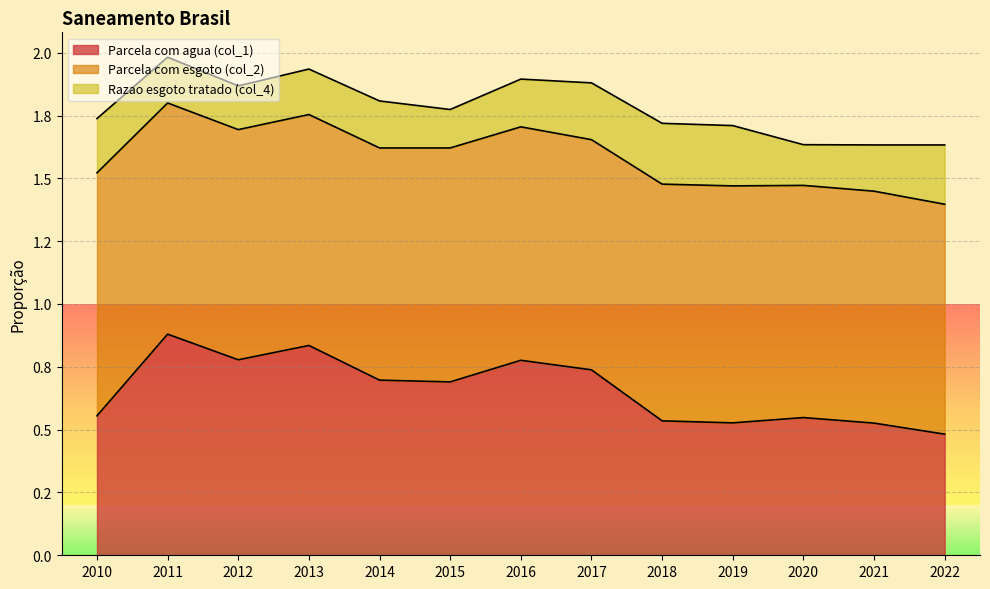

List the series in order of their peak value, highest first.

Parcela com esgoto (col_2), Parcela com agua (col_1), Razao esgoto tratado (col_4)